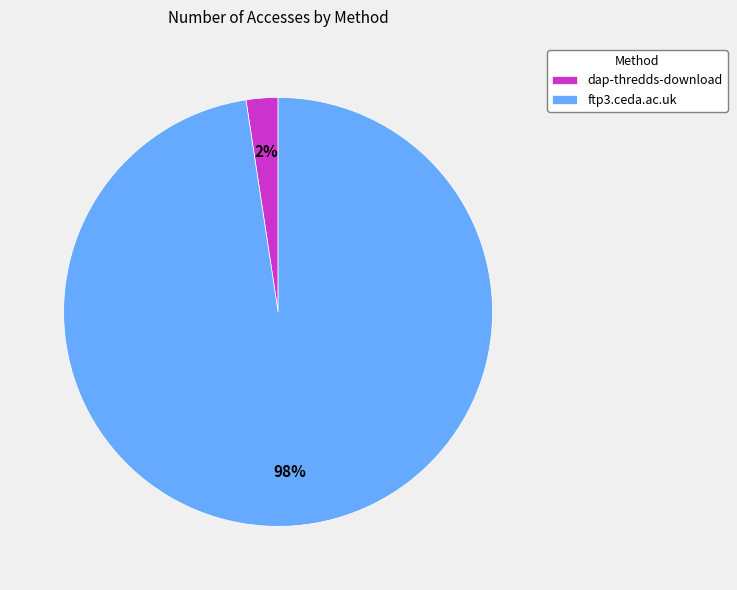

Which has a higher value, ftp3.ceda.ac.uk or dap-thredds-download?

ftp3.ceda.ac.uk